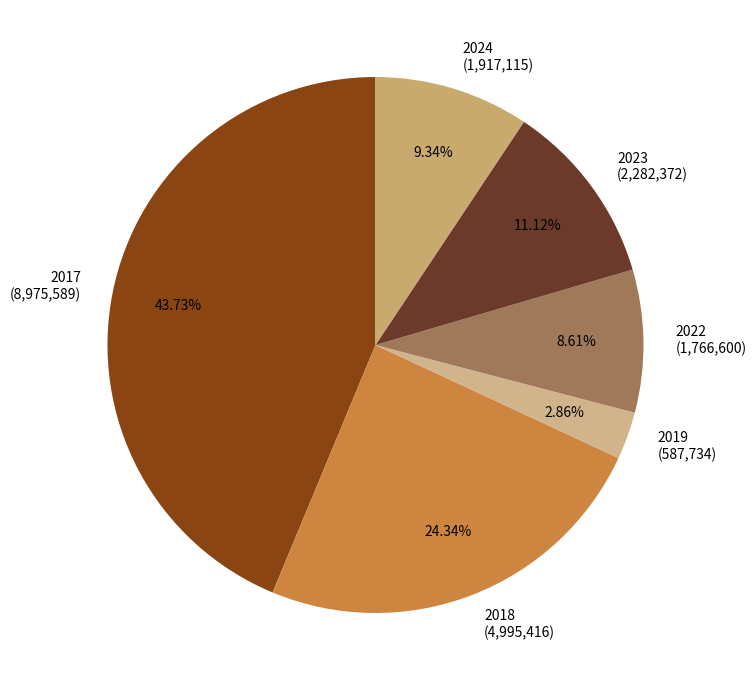

Which slice is the smallest?

2019 (587,734)